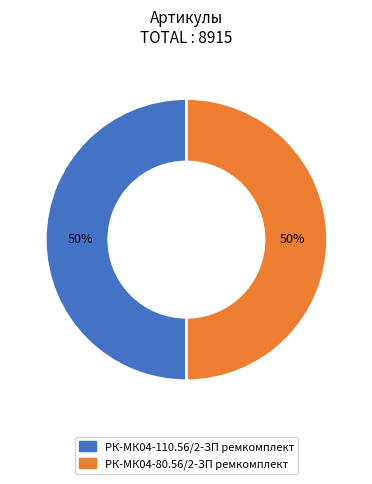

The РК-МК04-80.56/2-ЗП ремкомплект slice represents 50% of the pie. True or false?

True